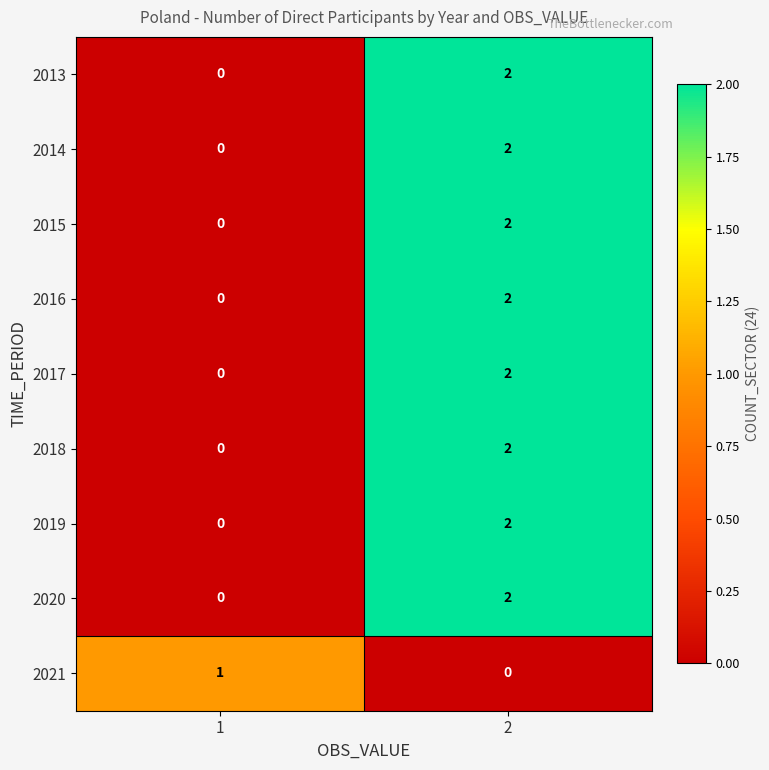

The 2017 series shows 3 at 2. True or false?

False